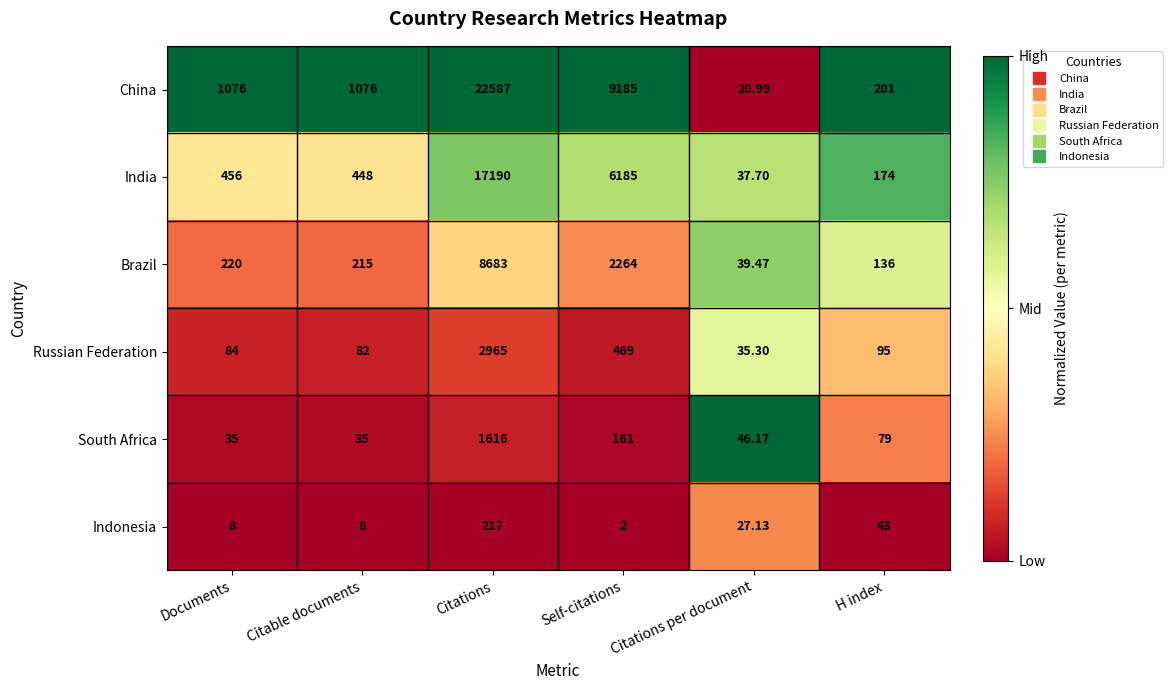

Which series has the largest total across all categories?

China